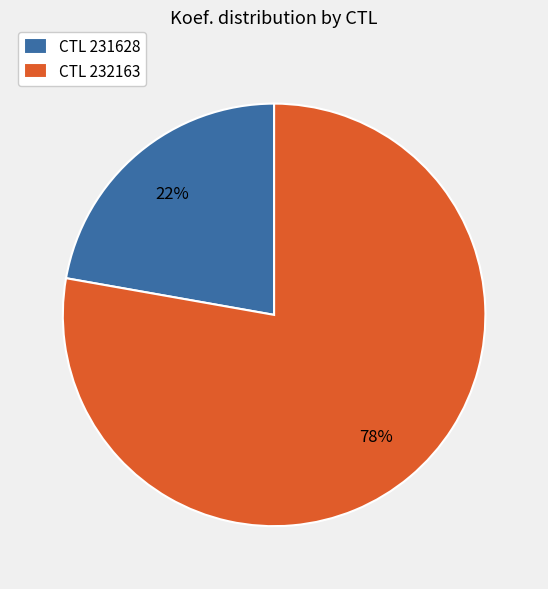

To the nearest percent, what is the difference between the largest and smallest slice percentages?

56%